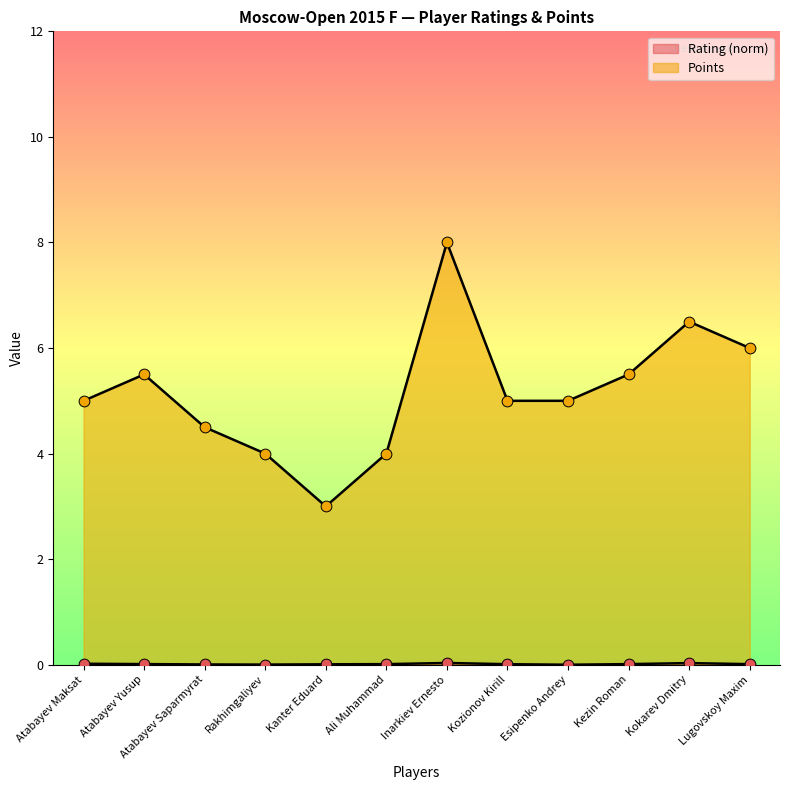

Is the value of Rating at Esipenko Andrey greater than the value of Points at Kanter Eduard?

No